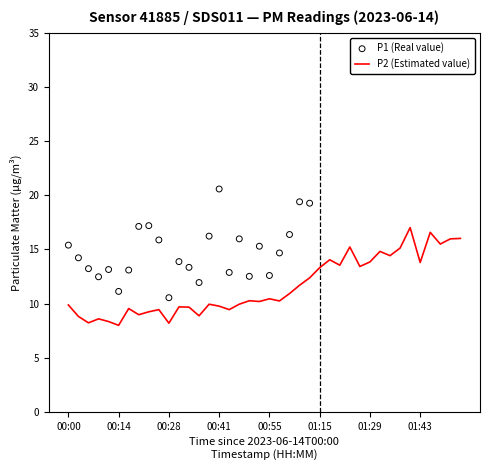

What is the change in value from 00:03 to 01:40?

+8.2